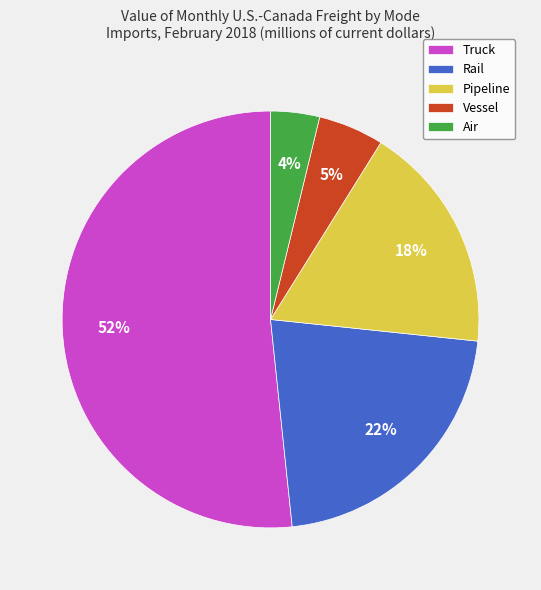

Which category has the biggest portion of the pie?

Truck